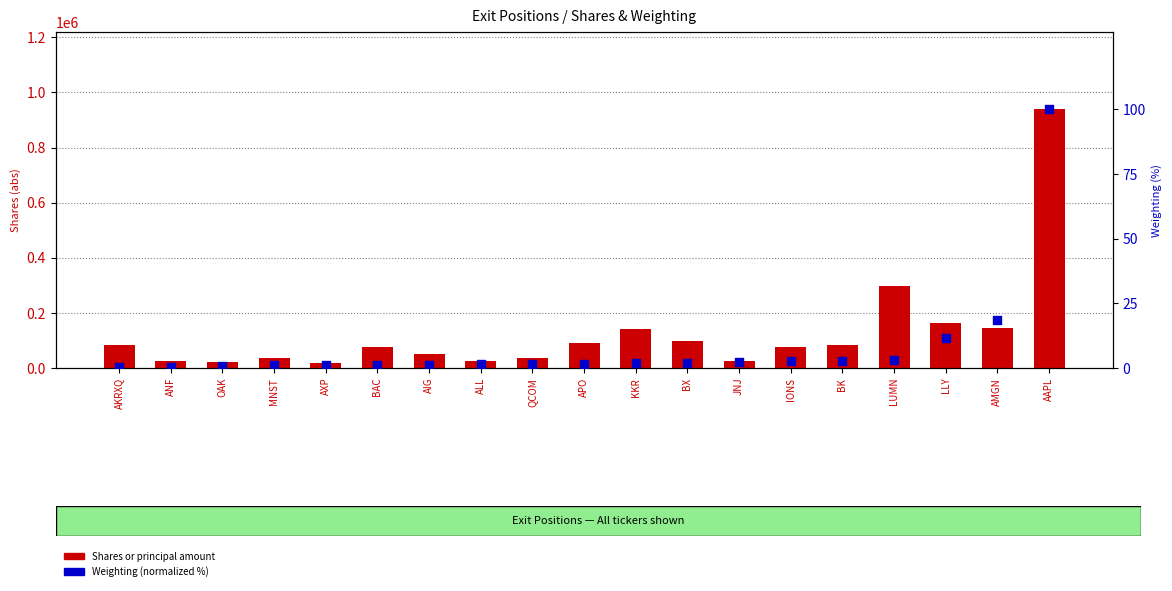

Which series contains the highest Y value?

Shares or principal amount